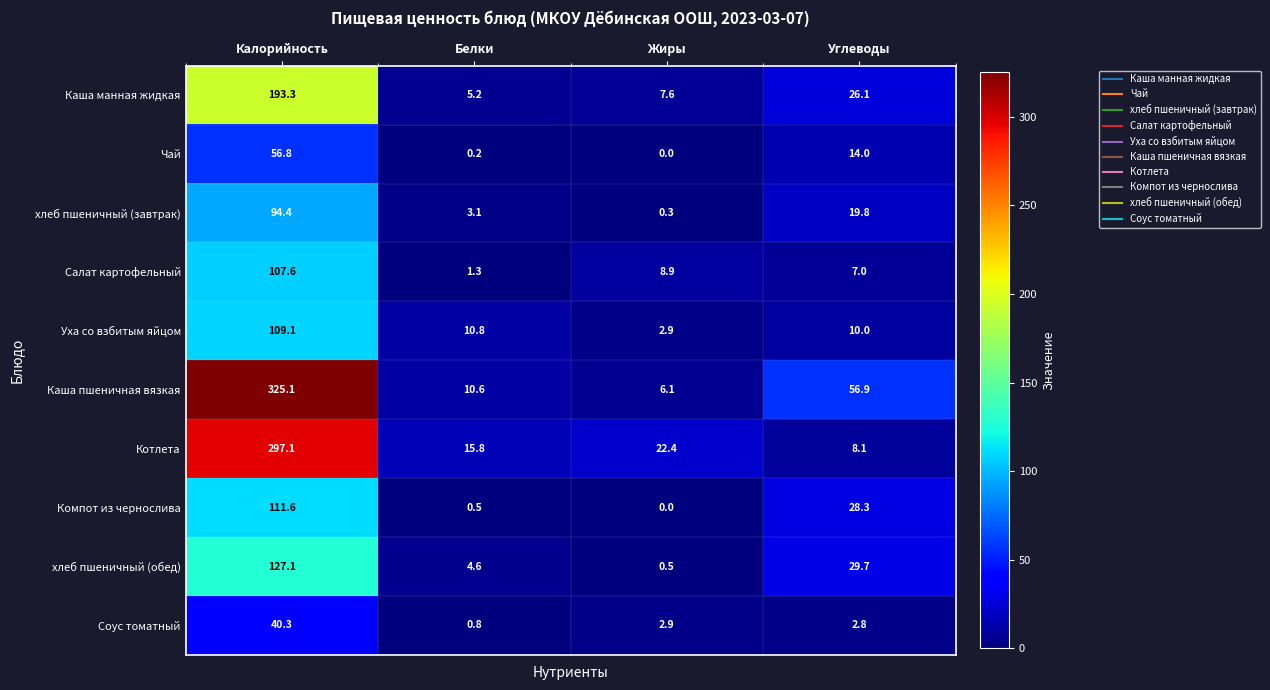

What is the greatest value displayed?

325.1